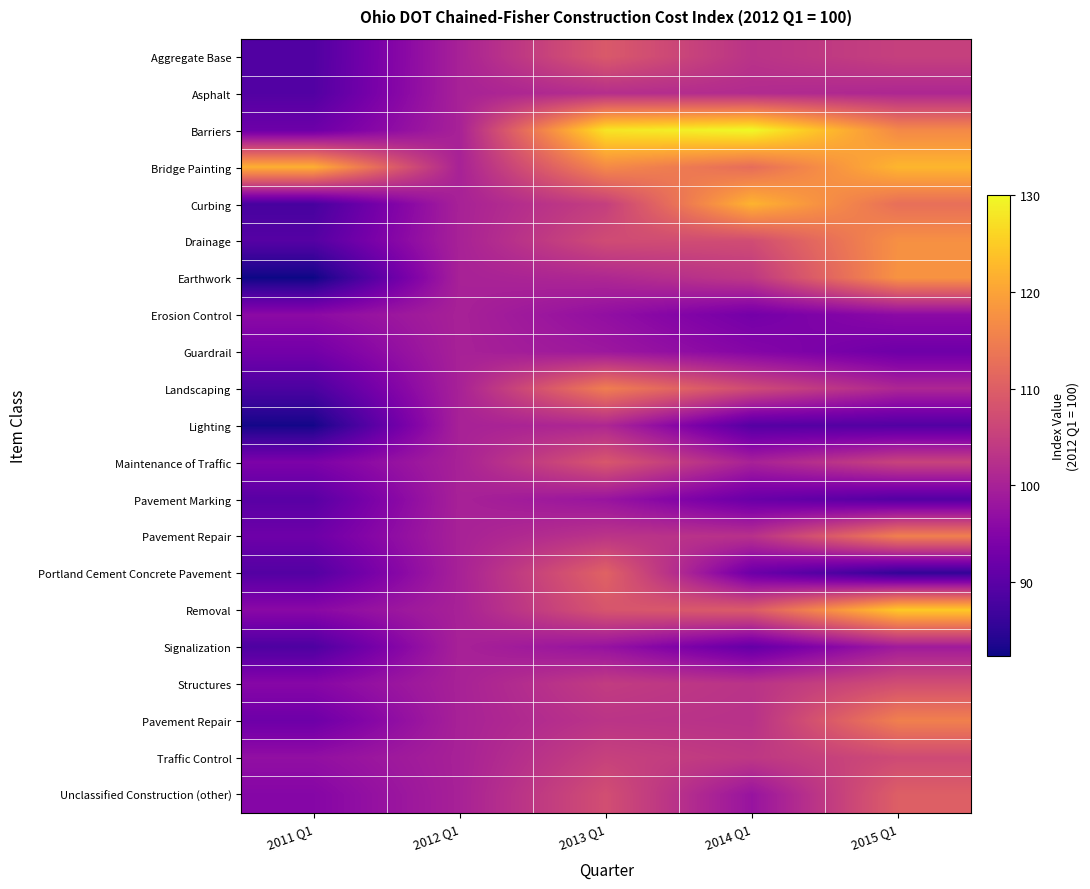

How many data points does each series have?

5